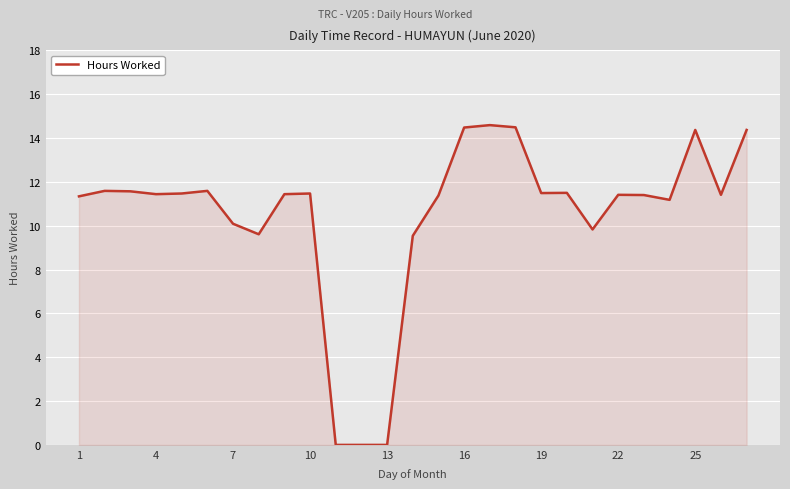

What is the sum of all values?

283.1